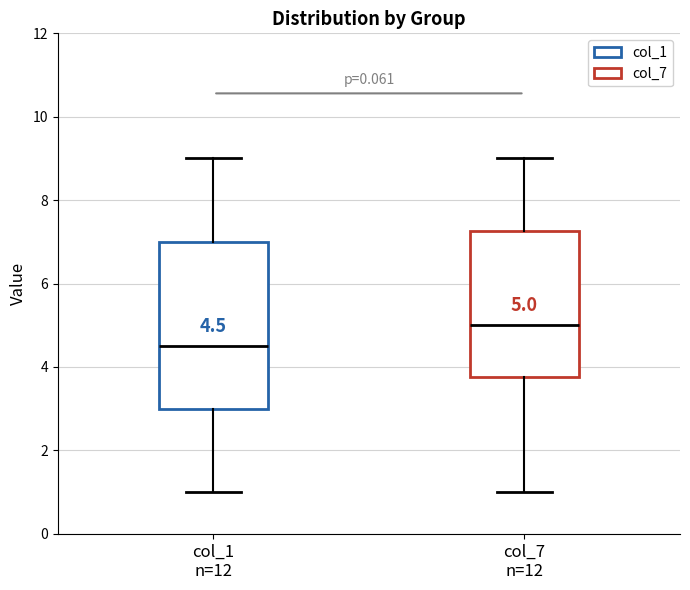

Comparing the boxes themselves (not the whiskers), which one is the tallest?

col_1 n=12